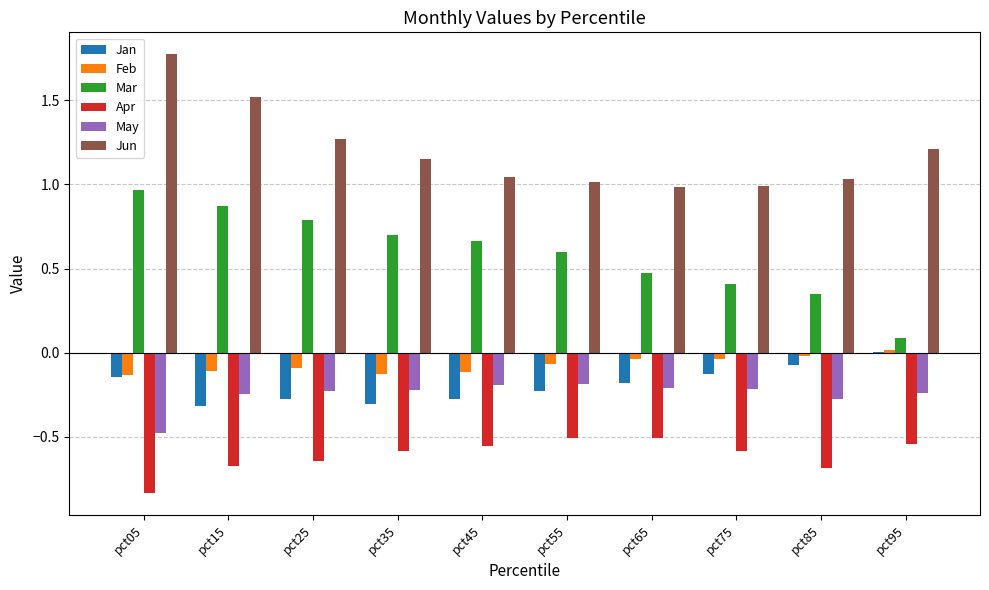

Which series has the largest total across all categories?

Jun